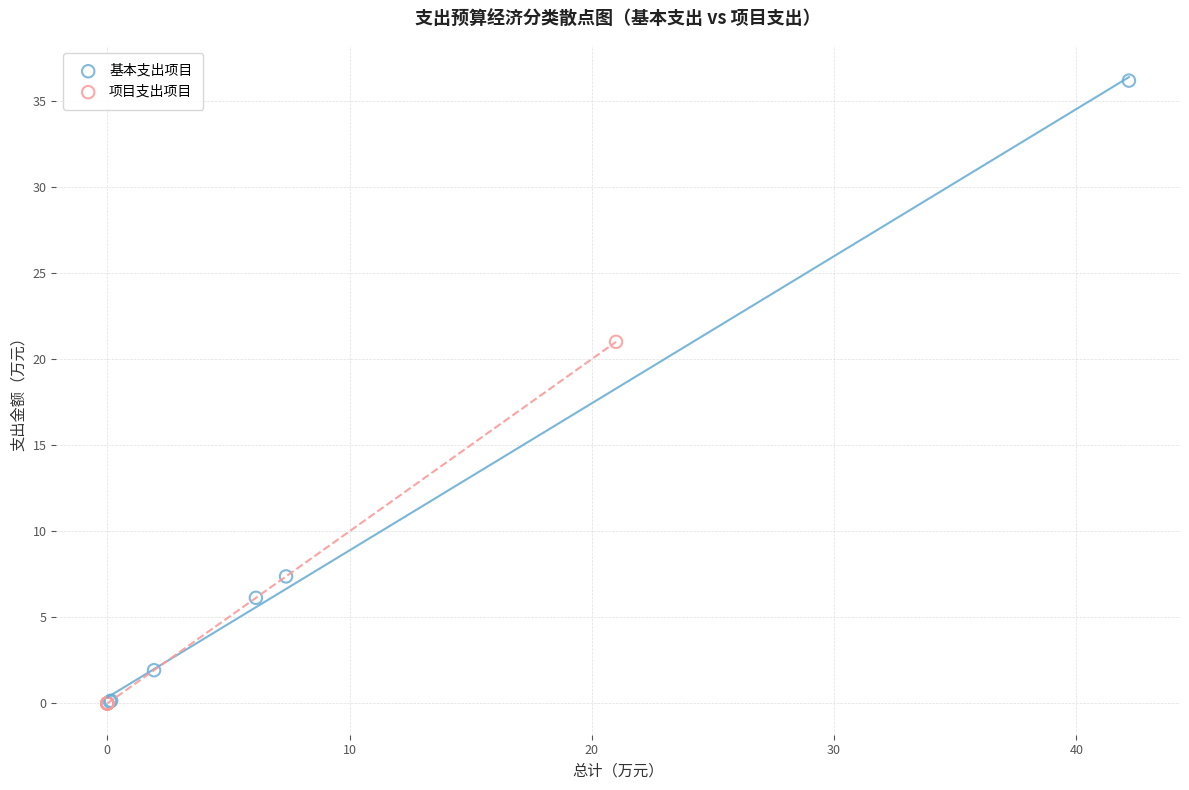

Which series reaches the maximum Y coordinate?

基本支出项目